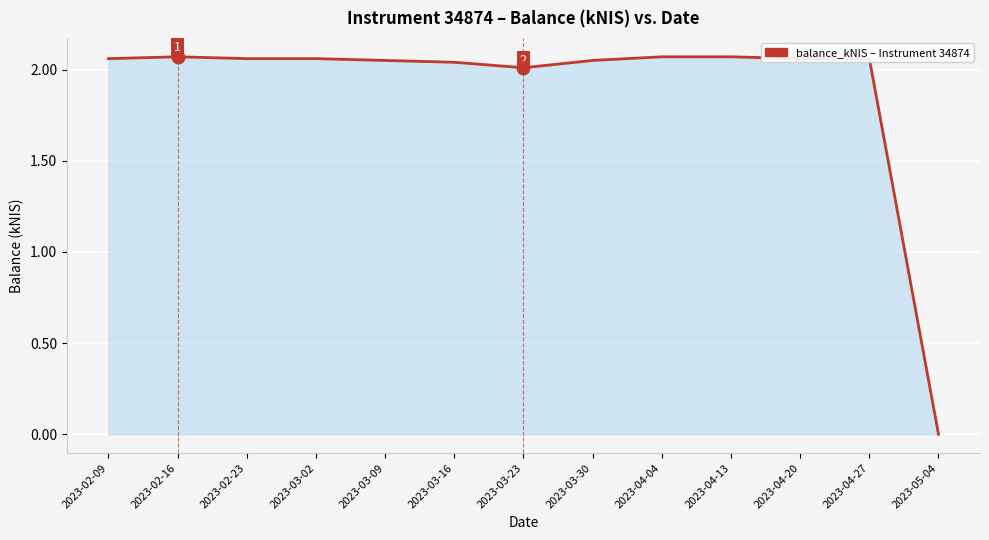

True or false: the data shows 1.0 at 2023-04-20.

False